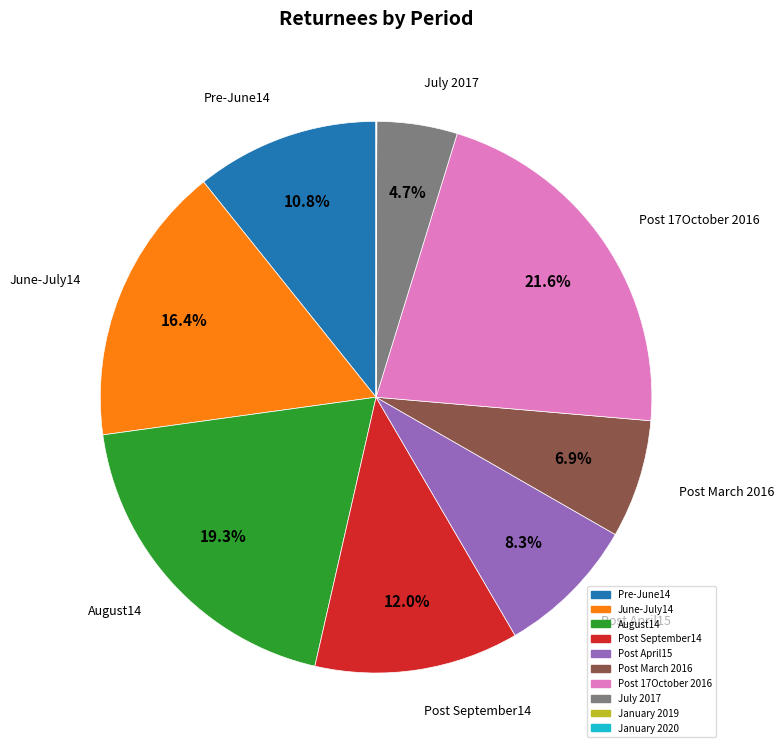

What portion of the pie excludes August14?

80.7%